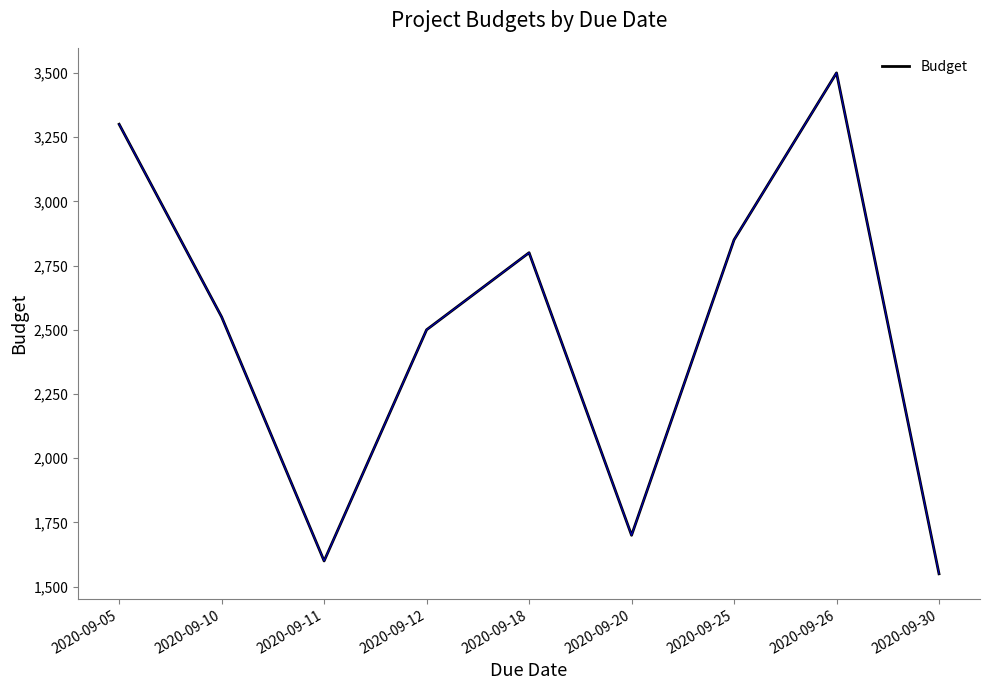

Count the number of data series in this chart.

1